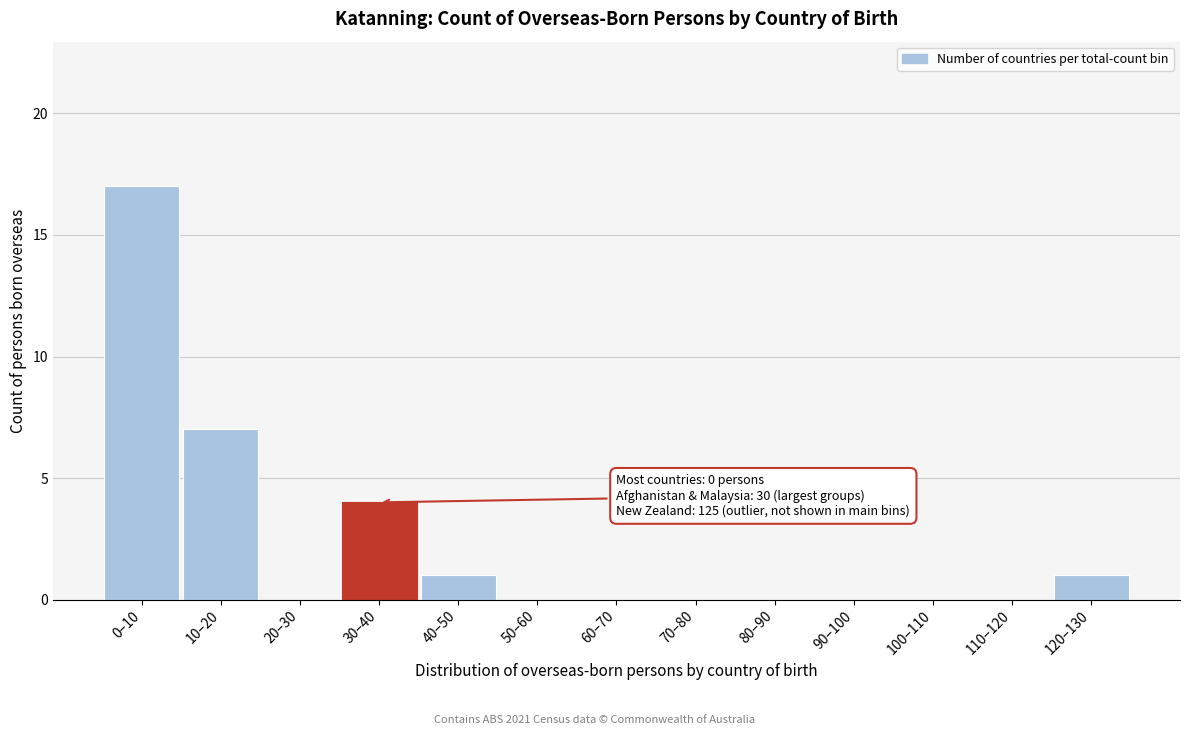

Which category has the highest value across all series?

0–10